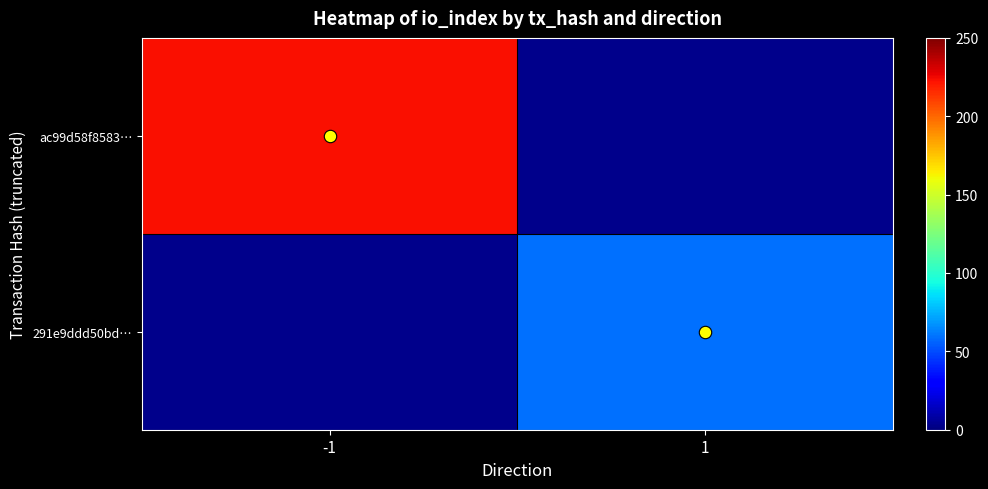

At which category does the chart reach its peak across all series?

-1